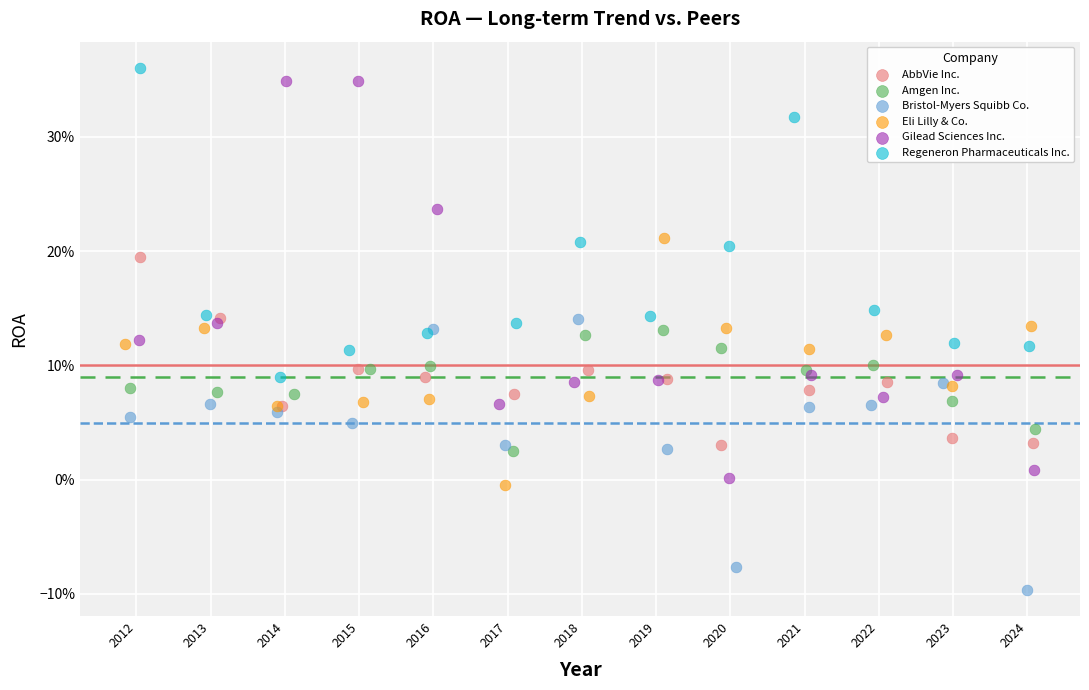

Which series contains the lowest Y value?

Bristol-Myers Squibb Co.